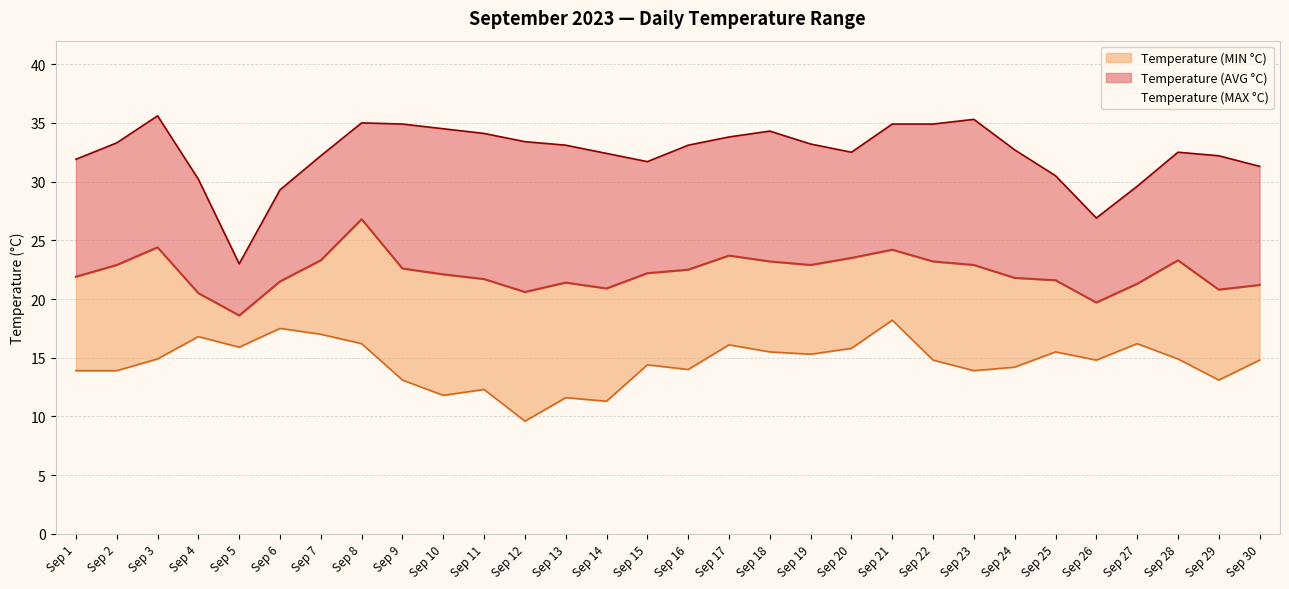

True or false: Temperature (MIN °C) and Temperature (MAX °C) cross at least once.

False